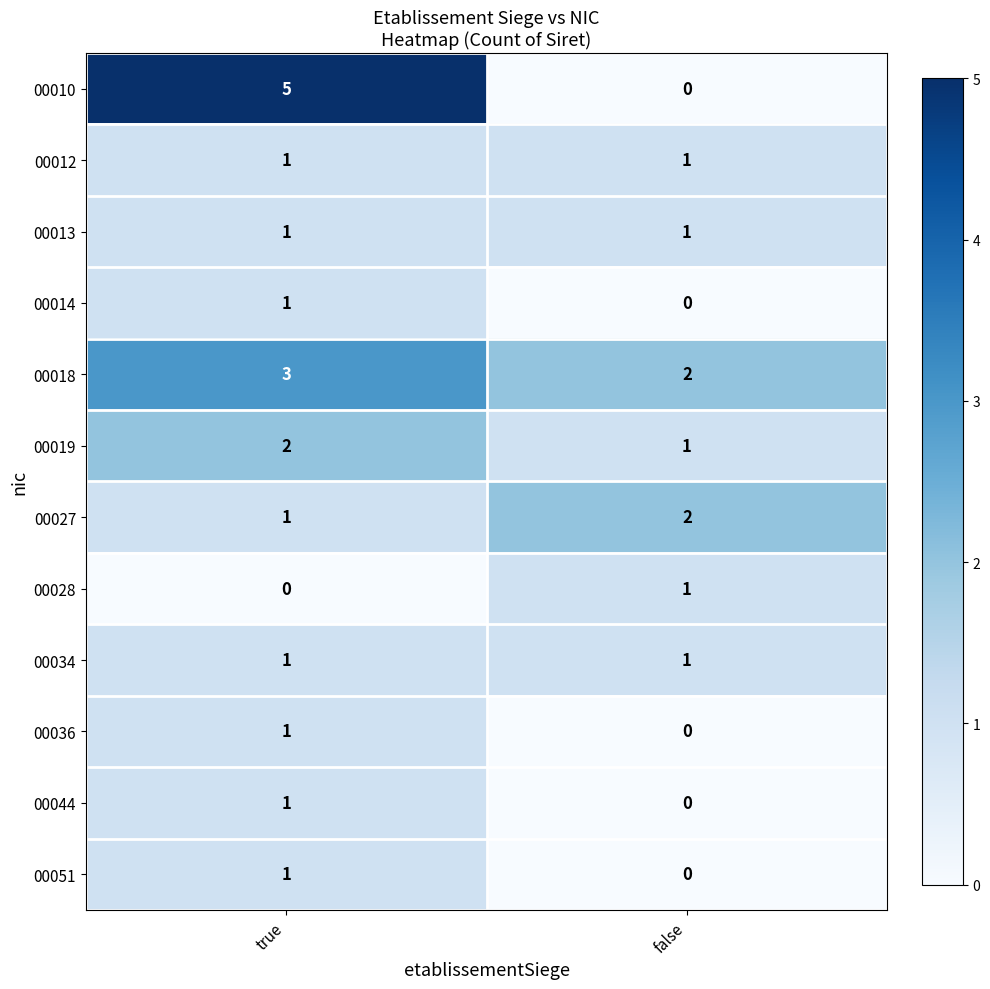

Reading right to left, what are all the values shown in this chart?

00010: false=0	true=5
00012: false=1	true=1
00013: false=1	true=1
00014: false=0	true=1
00018: false=2	true=3
00019: false=1	true=2
00027: false=2	true=1
00028: false=1	true=0
00034: false=1	true=1
00036: false=0	true=1
00044: false=0	true=1
00051: false=0	true=1